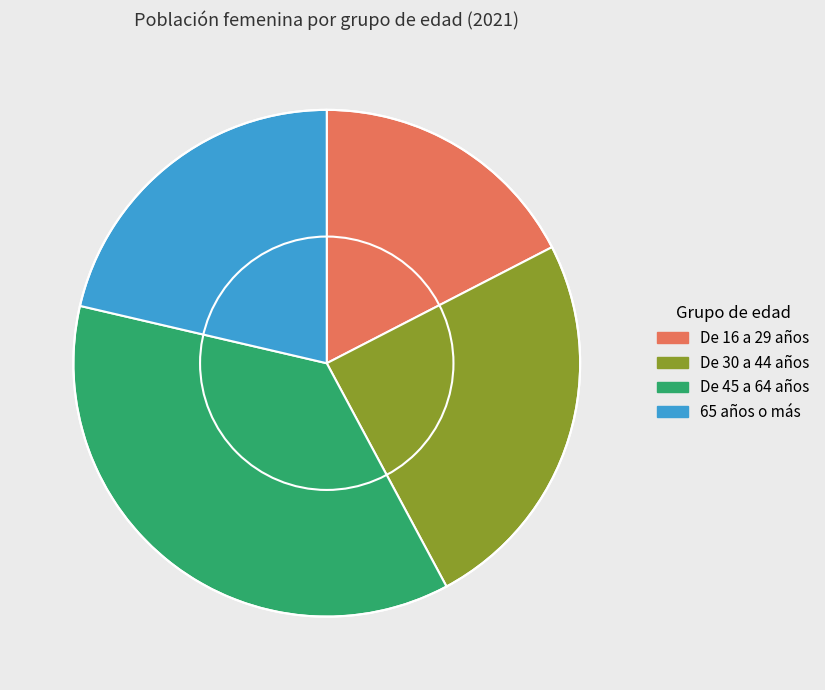

What is the largest slice in the pie chart?

De 45 a 64 años